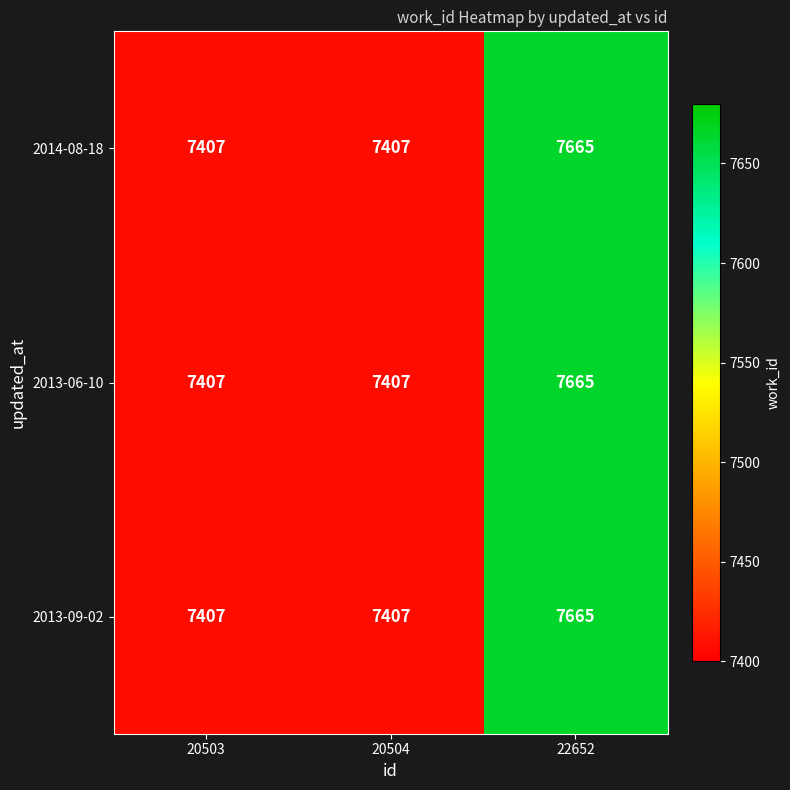

The value of 2013-09-02 at 20503 is 7407. True or false?

True